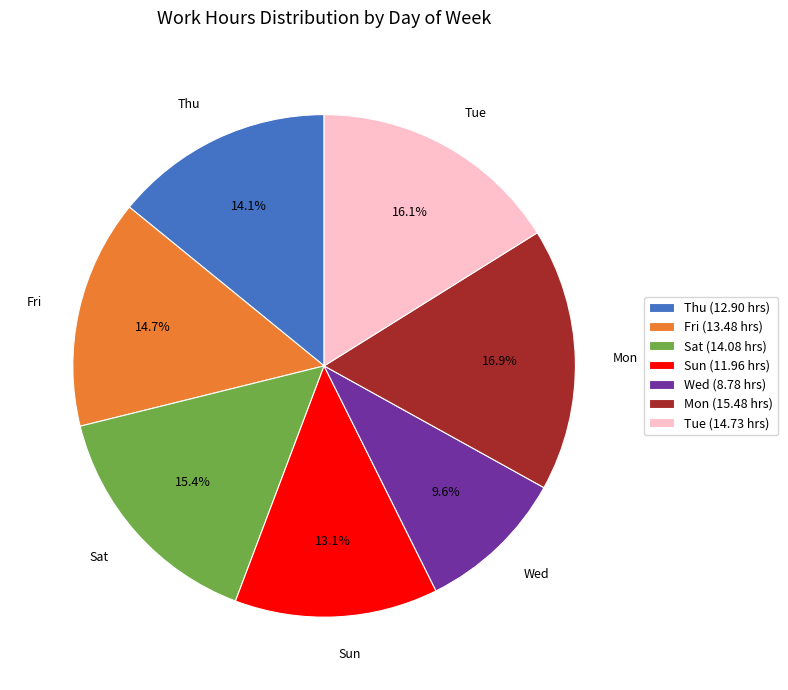

Count the number of slices in the pie.

7